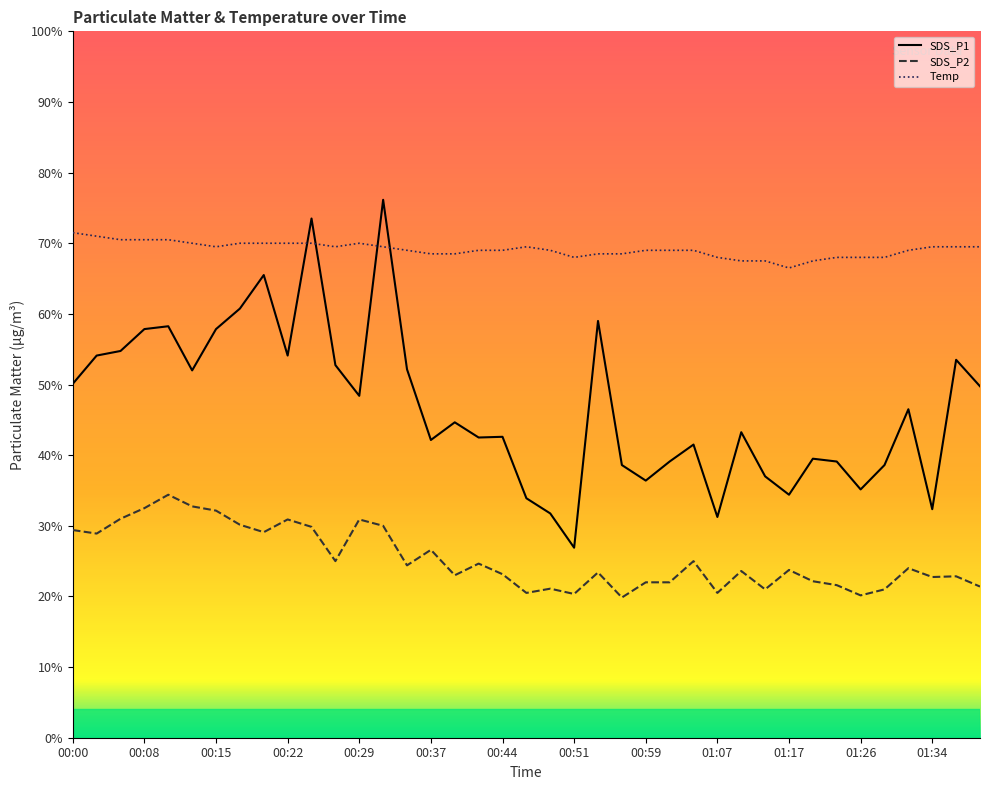

The value of SDS_P2 at 01:36 is 4.6. True or false?

True